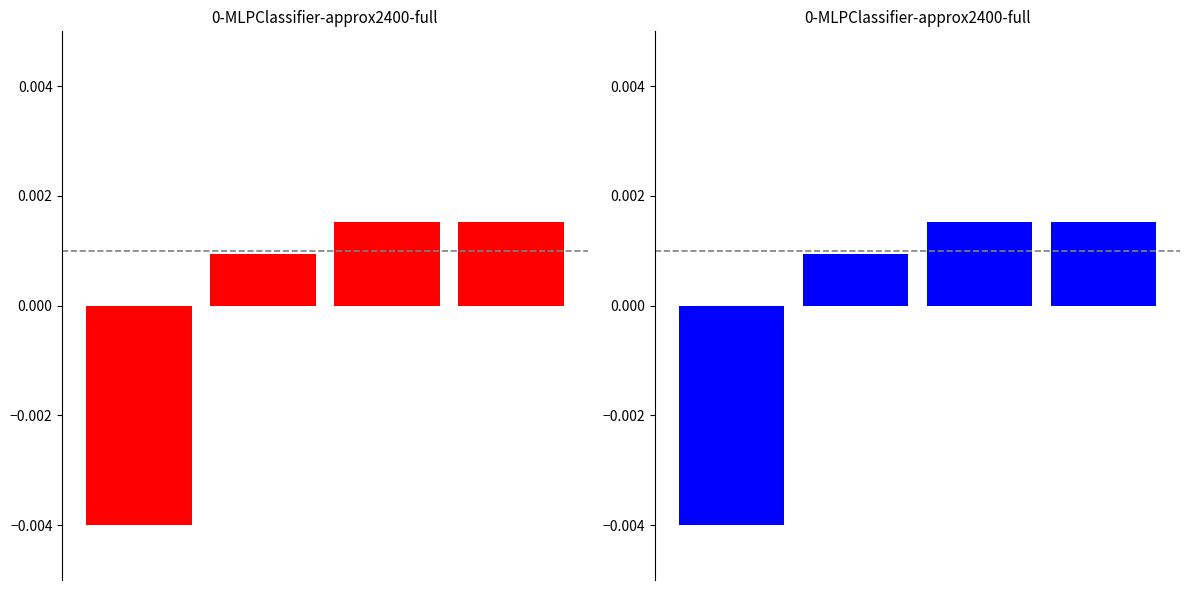

Which has a higher value, 0 or 1?

1